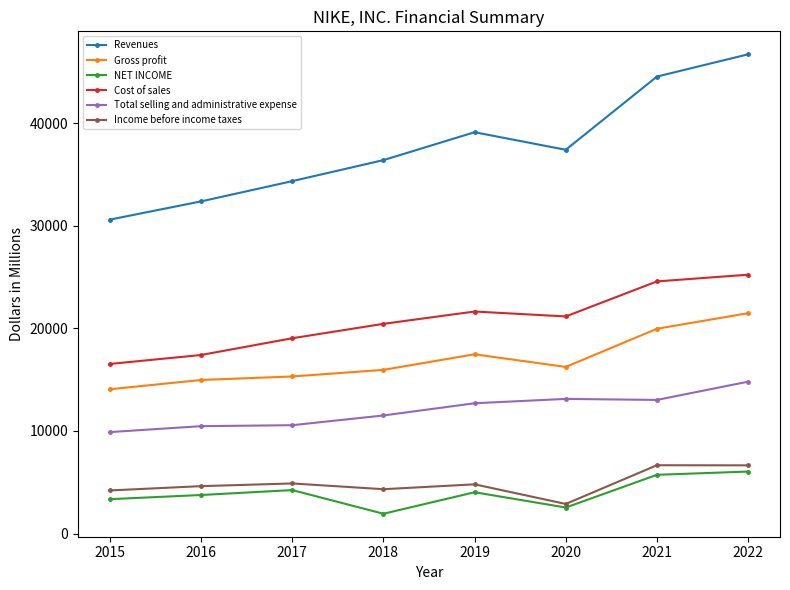

The value of Revenues at 2018 is 36397. True or false?

True